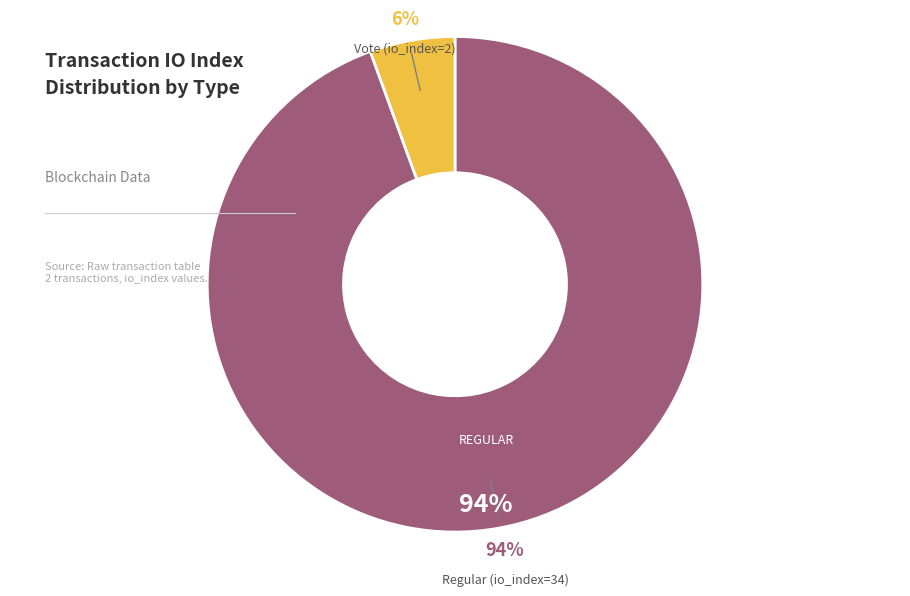

Rank the categories by value from highest to lowest.

Regular (io_index=34), Vote (io_index=2)